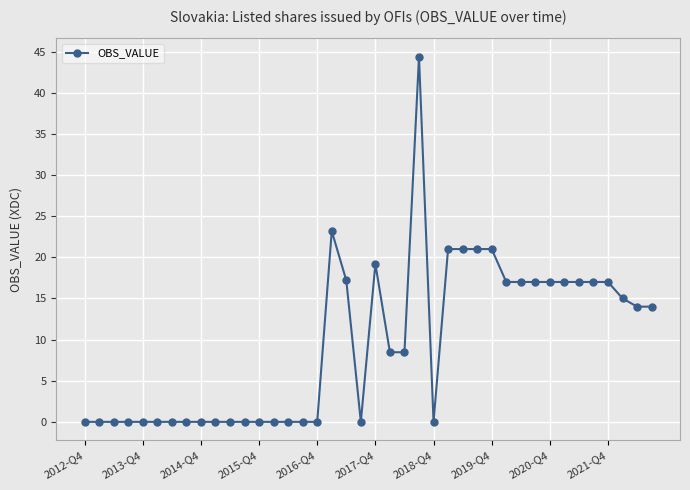

Is this an area chart (filled region under the line)?

No